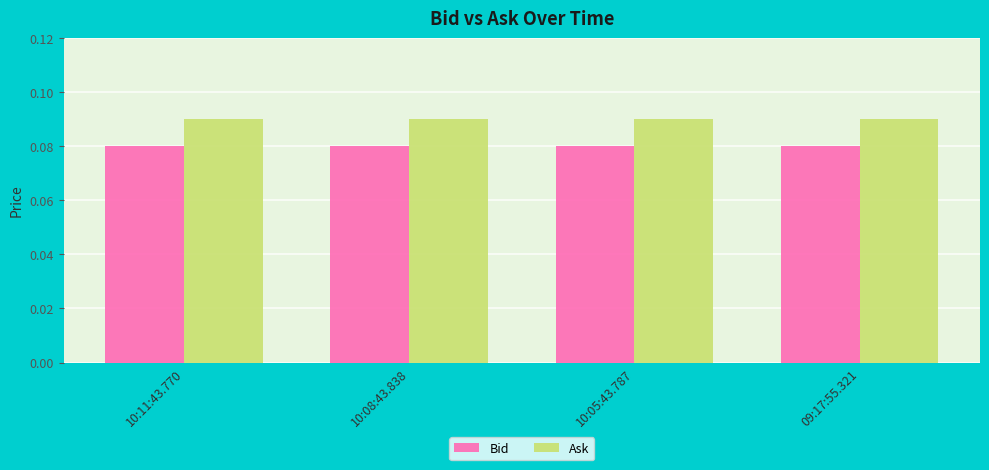

What is the sum of all Ask values?

0.4